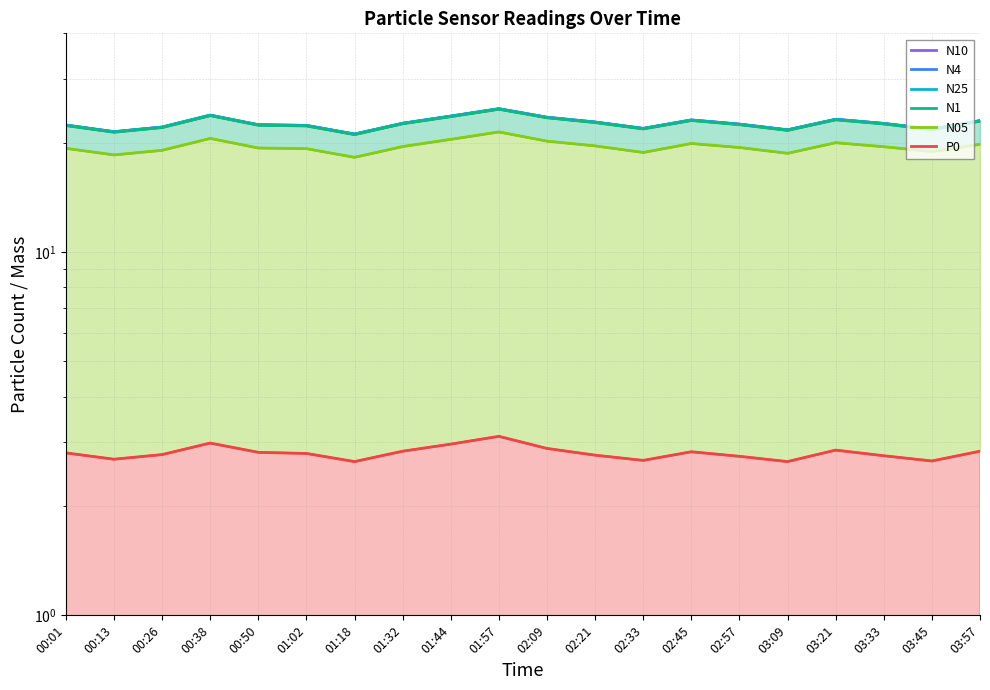

Which series changed the most between 01:44 and 02:45?

N25